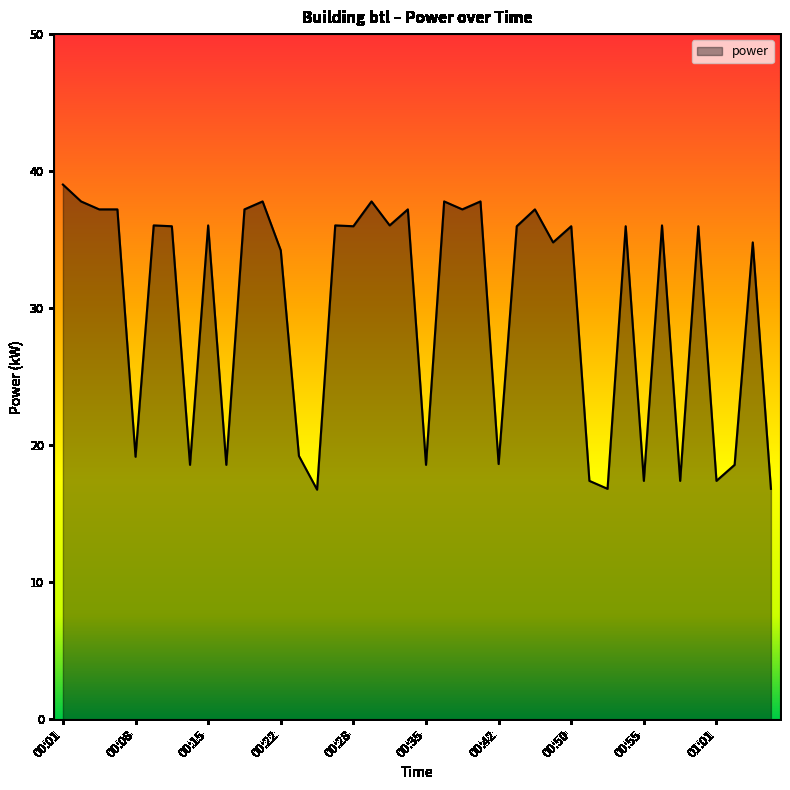

What is the difference between the maximum and minimum values?

22.3